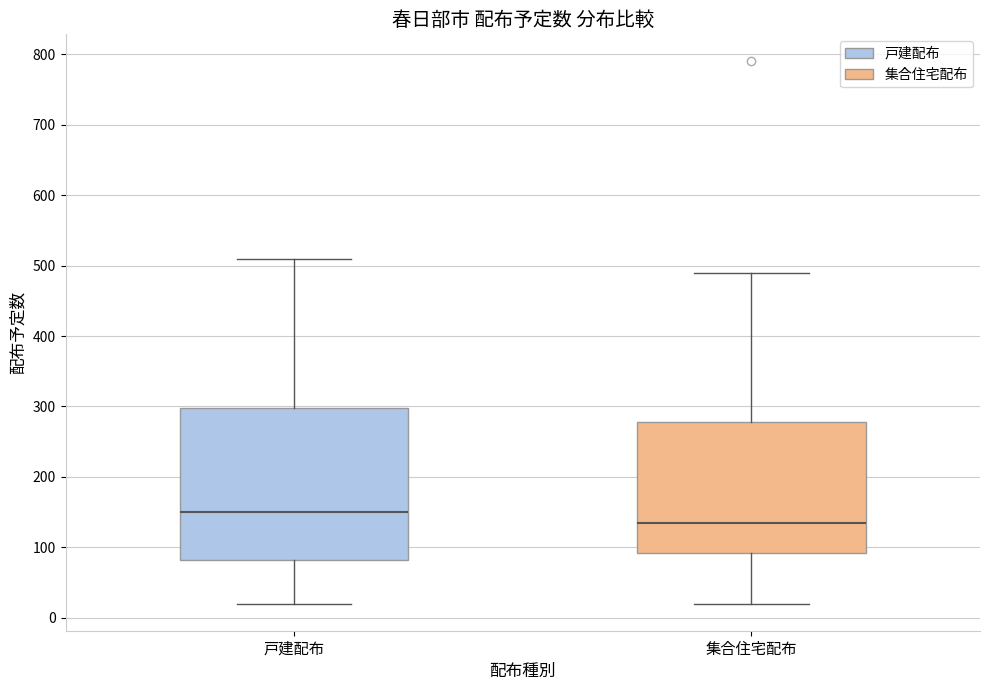

Comparing the boxes themselves (not the whiskers), which one is the tallest?

戸建配布